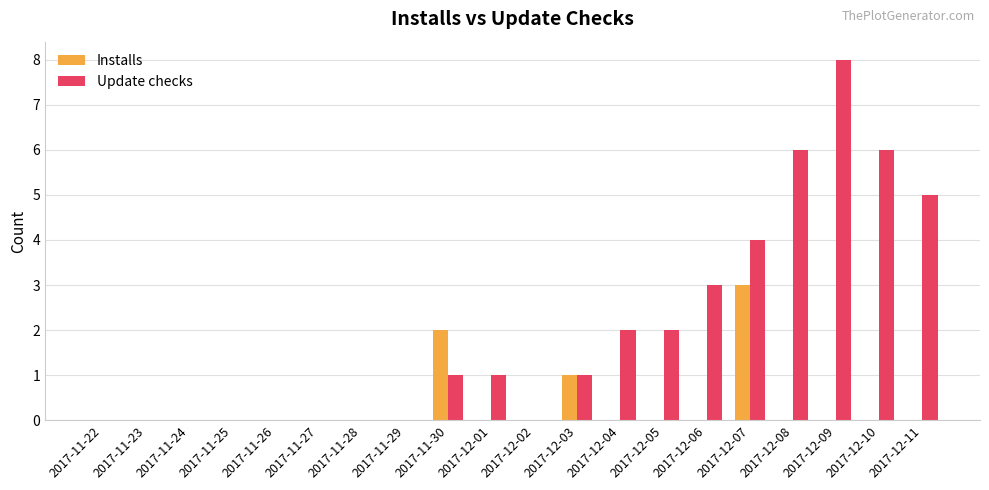

Is the value of Update checks at 2017-11-25 greater than the value of Installs at 2017-12-03?

No